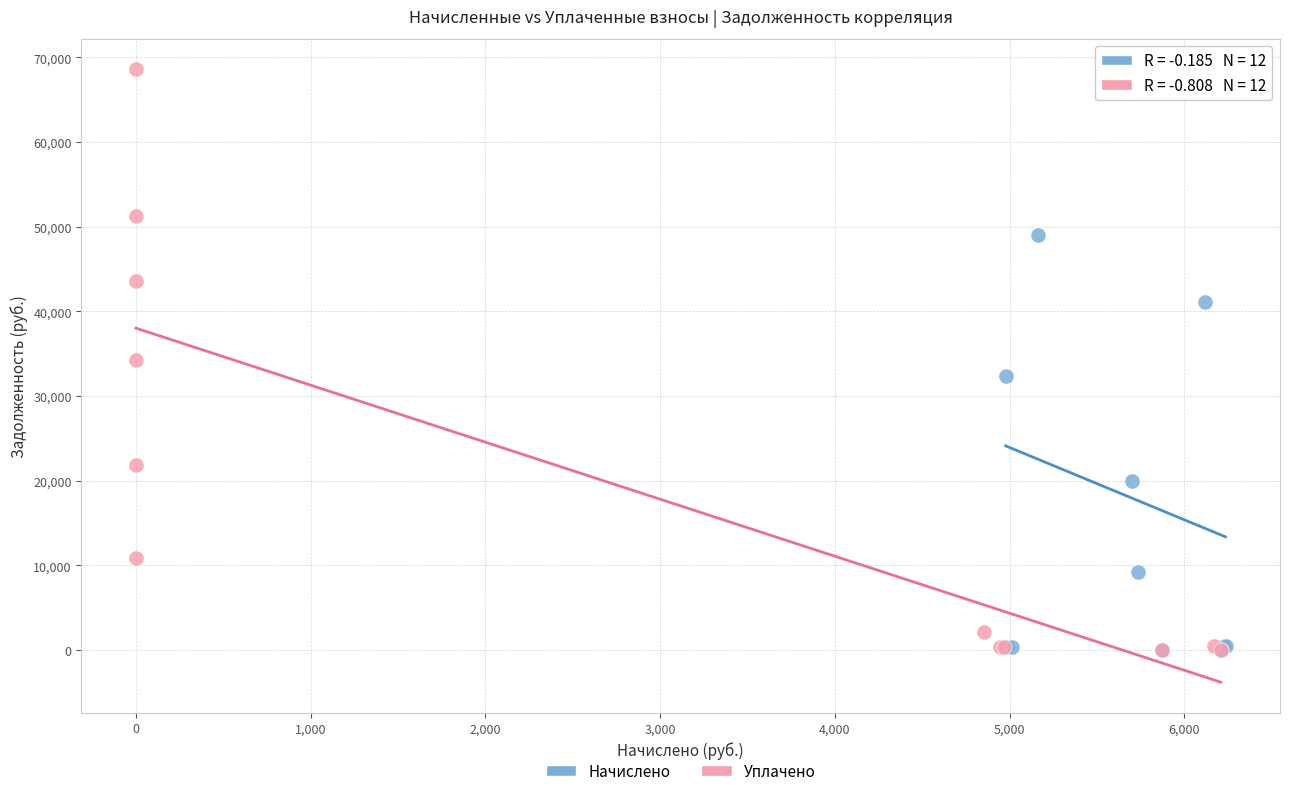

Which series has the largest Y range (max minus min)?

Уплачено